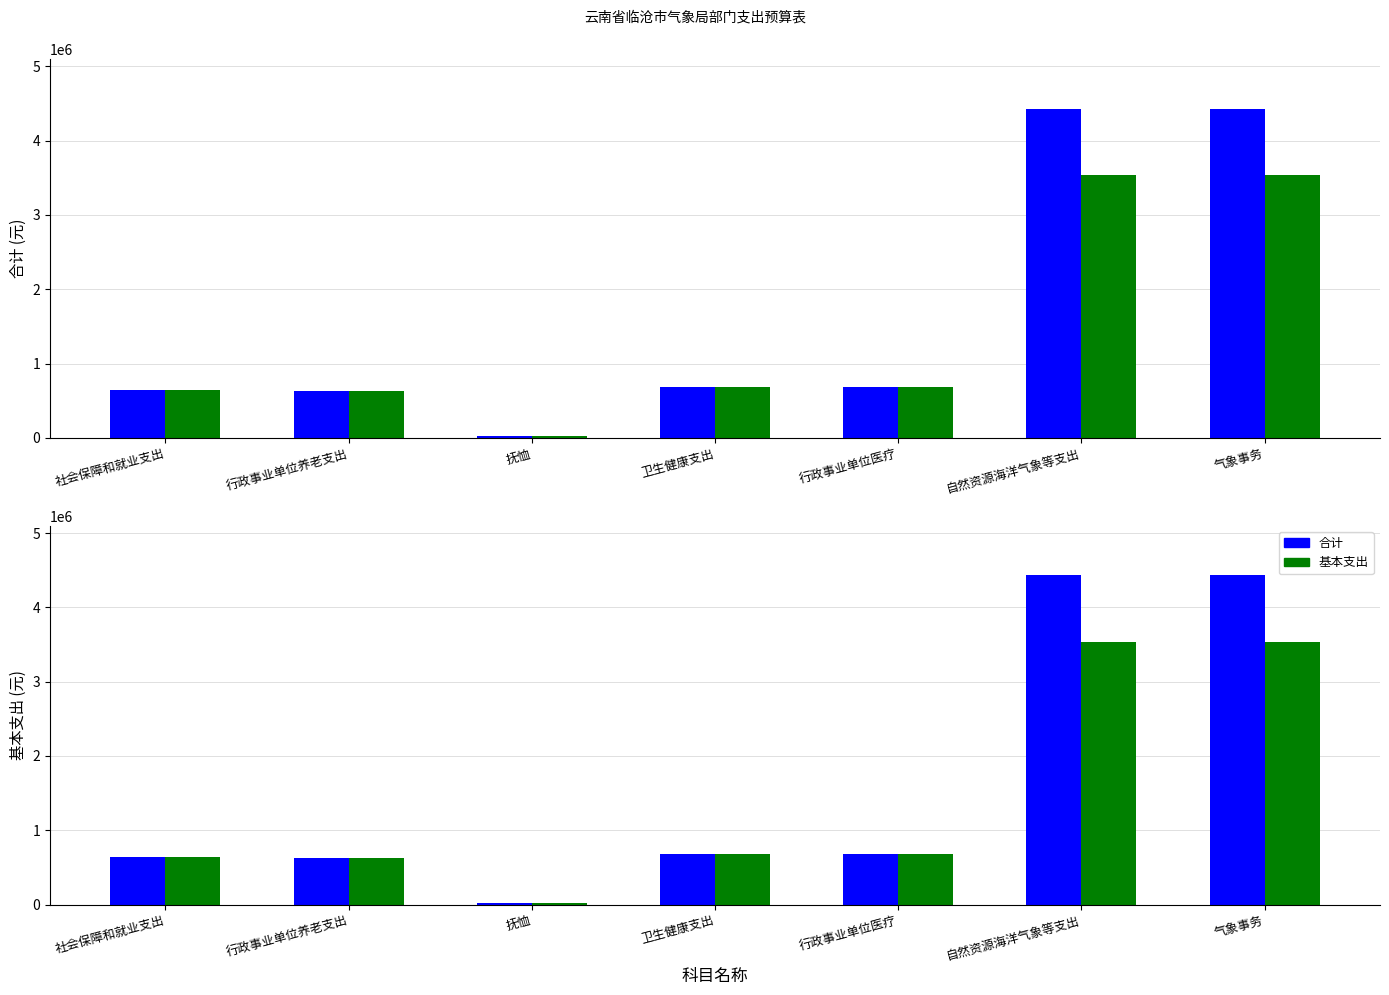

Reading left to right, list all the values displayed in this chart.

合计: 社会保障和就业支出=645355.8	行政事业单位养老支出=624763.8	抚恤=20592.0	卫生健康支出=685875.4	行政事业单位医疗=685875.4	自然资源海洋气象等支出=4432267.7	气象事务=4432267.7
基本支出: 社会保障和就业支出=645355.8	行政事业单位养老支出=624763.8	抚恤=20592.0	卫生健康支出=685875.4	行政事业单位医疗=685875.4	自然资源海洋气象等支出=3532267.7	气象事务=3532267.7